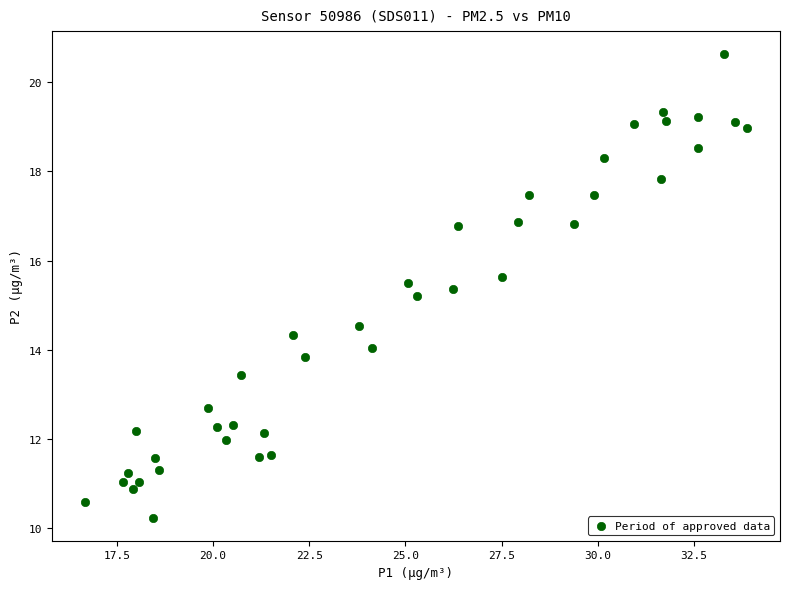

What Y value in the scatter plot is closest to 15?

15.2